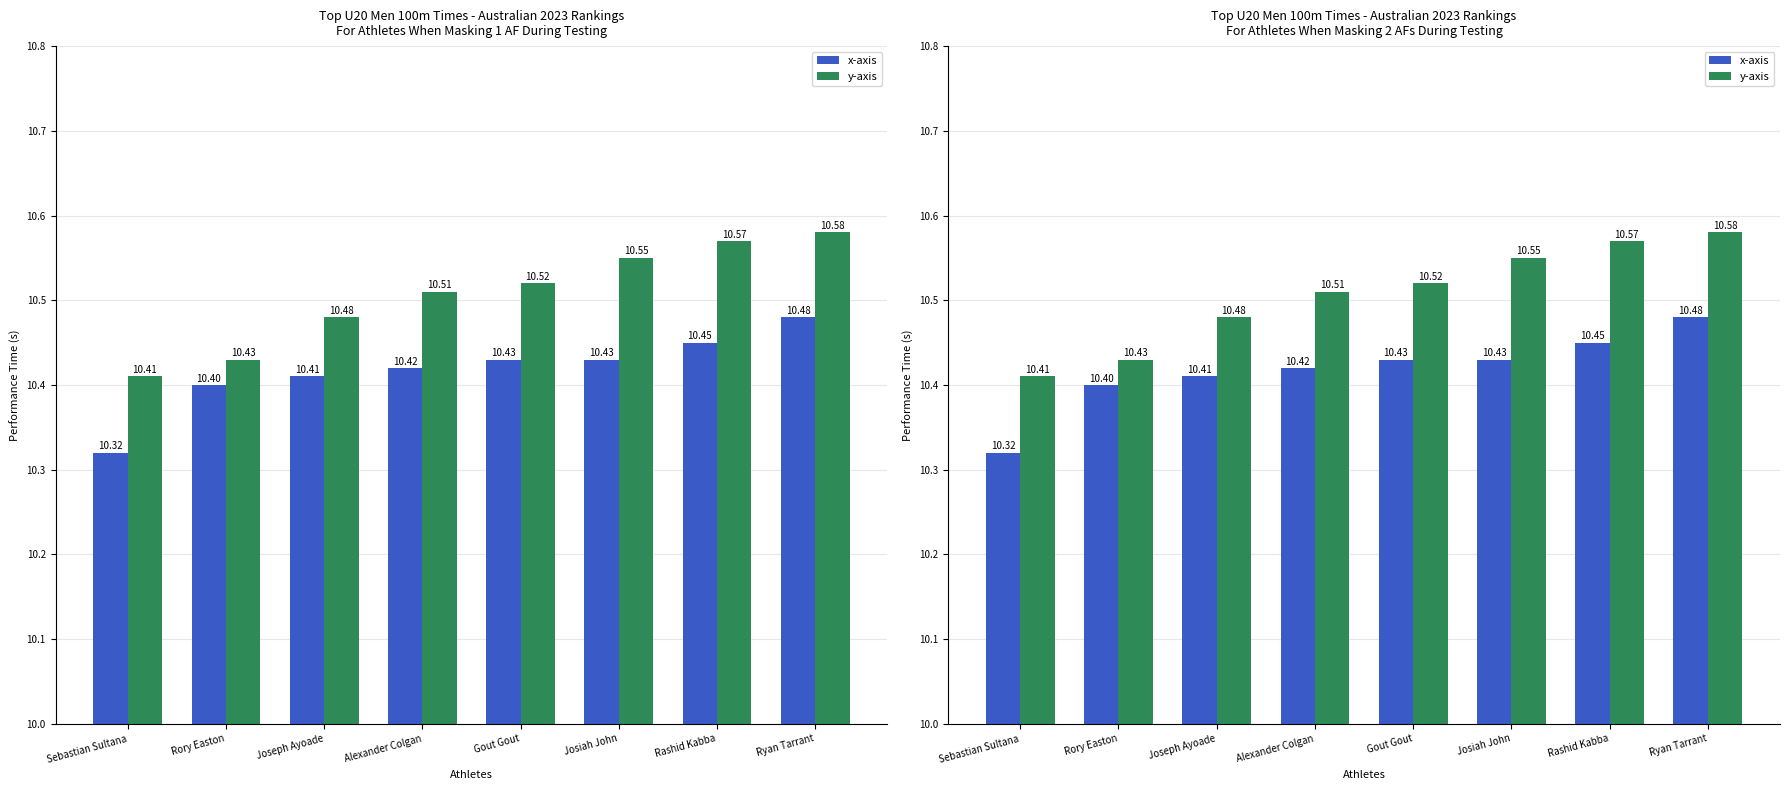

What position from the left is Rory Easton?

2